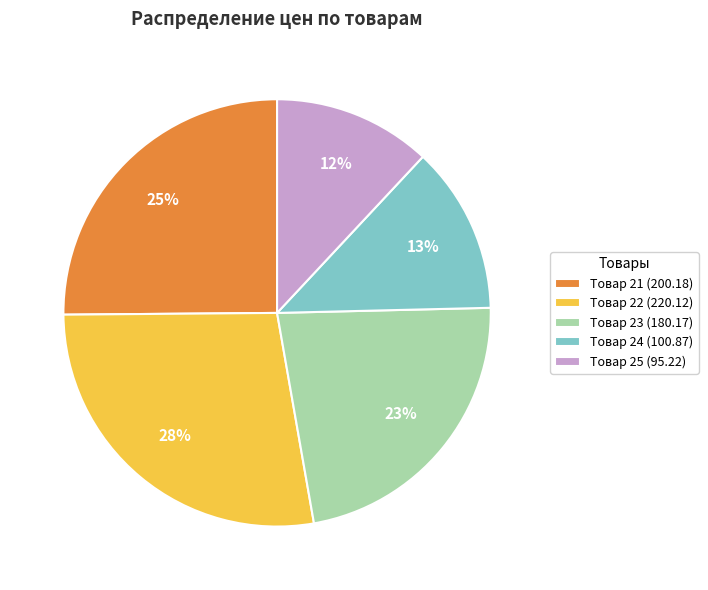

To the nearest percent, what is the average slice percentage?

20%